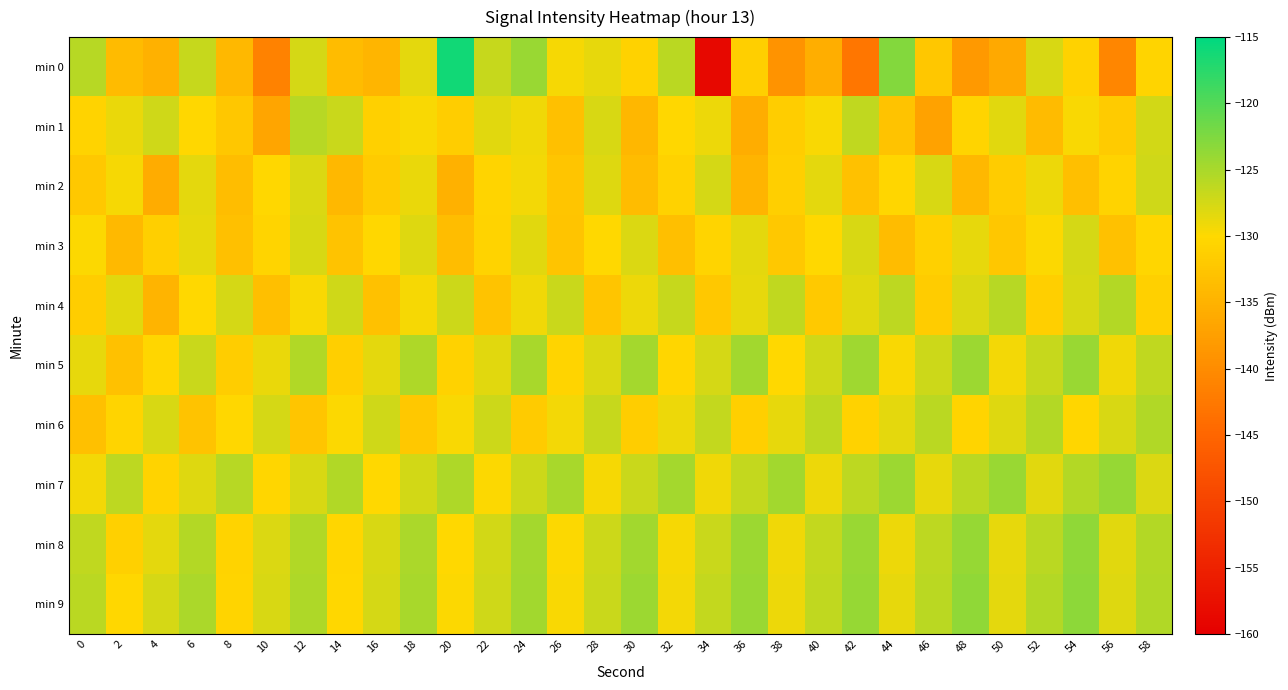

Reading right to left, extract all data points from this chart.

min 0: 58=-130.6	56=-140.7	54=-130.8	52=-127.8	50=-136.1	48=-138.3	46=-132.2	44=-122.9	42=-142.8	40=-135.5	38=-139.0	36=-131.3	34=-158.6	32=-126.0	30=-131.0	28=-128.7	26=-129.4	24=-124.1	22=-126.7	20=-116.1	18=-128.5	16=-134.5	14=-133.8	12=-127.6	10=-141.2	8=-134.3	6=-126.7	4=-135.2	2=-133.9	0=-125.8
min 1: 58=-127.4	56=-131.8	54=-129.6	52=-133.9	50=-128.2	48=-130.5	46=-137.1	44=-132.8	42=-126.3	40=-129.7	38=-131.4	36=-135.6	34=-128.9	32=-130.2	30=-134.5	28=-127.8	26=-133.2	24=-129.1	22=-128.3	20=-131.5	18=-129.7	16=-131.0	14=-126.9	12=-125.8	10=-136.6	8=-132.3	6=-130.2	4=-127.1	2=-128.8	0=-130.7
min 2: 58=-127.2	56=-130.7	54=-133.4	52=-128.9	50=-131.6	48=-134.2	46=-127.8	44=-130.4	42=-133.1	40=-128.5	38=-131.2	36=-134.7	34=-127.6	32=-130.9	30=-133.8	28=-128.1	26=-132.5	24=-129.3	22=-130.6	20=-135.2	18=-128.8	16=-131.7	14=-134.3	12=-127.9	10=-130.2	8=-133.6	6=-128.4	4=-135.8	2=-129.5	0=-132.1
min 3: 58=-130.3	56=-133.0	54=-127.5	52=-129.9	50=-132.4	48=-128.7	46=-131.0	44=-133.7	42=-127.7	40=-130.0	38=-132.2	36=-128.4	34=-130.6	32=-133.3	30=-127.9	28=-130.1	26=-132.7	24=-128.3	22=-130.8	20=-133.5	18=-128.1	16=-130.2	14=-132.9	12=-127.8	10=-130.5	8=-133.2	6=-128.6	4=-131.3	2=-134.1	0=-129.8
min 4: 58=-131.0	56=-125.6	54=-127.7	52=-131.3	50=-125.8	48=-128.0	46=-131.6	44=-126.1	42=-128.3	40=-131.9	38=-126.4	36=-128.6	34=-132.2	32=-126.7	30=-128.9	28=-132.5	26=-126.9	24=-129.2	22=-132.8	20=-127.1	18=-129.5	16=-133.1	14=-127.3	12=-129.7	10=-133.4	8=-127.6	6=-130.0	4=-134.8	2=-128.2	0=-131.5
min 5: 58=-126.4	56=-129.1	54=-124.0	52=-126.7	50=-129.4	48=-124.2	46=-127.0	44=-129.7	42=-124.4	40=-127.3	38=-130.0	36=-124.6	34=-127.6	32=-130.3	30=-124.8	28=-127.9	26=-130.6	24=-125.0	22=-128.2	20=-130.9	18=-125.2	16=-128.5	14=-131.2	12=-125.4	10=-128.8	8=-131.5	6=-126.8	4=-130.3	2=-133.0	0=-128.7
min 6: 58=-125.5	56=-127.8	54=-130.3	52=-125.7	50=-128.1	48=-130.6	46=-126.0	44=-128.4	42=-130.9	40=-126.2	38=-128.7	36=-131.2	34=-126.5	32=-129.0	30=-131.5	28=-126.7	26=-129.3	24=-131.8	22=-127.0	20=-129.6	18=-132.1	16=-127.2	14=-129.9	12=-132.5	10=-127.5	8=-130.2	6=-132.8	4=-127.7	2=-130.5	0=-133.2
min 7: 58=-128.0	56=-123.8	54=-125.6	52=-128.3	50=-124.0	48=-125.9	46=-128.6	44=-124.2	42=-126.2	40=-128.9	38=-124.5	36=-126.5	34=-129.2	32=-124.7	30=-126.8	28=-129.5	26=-125.0	24=-127.1	22=-129.8	20=-125.2	18=-127.4	16=-130.1	14=-125.5	12=-127.7	10=-130.4	8=-125.8	6=-128.1	4=-130.8	2=-126.2	0=-129.4
min 8: 58=-125.6	56=-128.3	54=-123.6	52=-125.9	50=-128.6	48=-123.8	46=-126.2	44=-128.9	42=-124.1	40=-126.5	38=-129.2	36=-124.3	34=-126.8	32=-129.5	30=-124.6	28=-127.1	26=-129.8	24=-124.8	22=-127.4	20=-130.1	18=-125.1	16=-127.7	14=-130.4	12=-125.4	10=-128.0	8=-130.7	6=-125.7	4=-128.4	2=-131.1	0=-126.3
min 9: 58=-125.4	56=-128.1	54=-123.3	52=-125.7	50=-128.4	48=-123.6	46=-126.0	44=-128.7	42=-123.8	40=-126.3	38=-129.0	36=-124.1	34=-126.6	32=-129.3	30=-124.3	28=-126.9	26=-129.6	24=-124.6	22=-127.2	20=-129.9	18=-124.9	16=-127.5	14=-130.2	12=-125.2	10=-127.8	8=-130.5	6=-125.1	4=-127.6	2=-130.2	0=-125.9